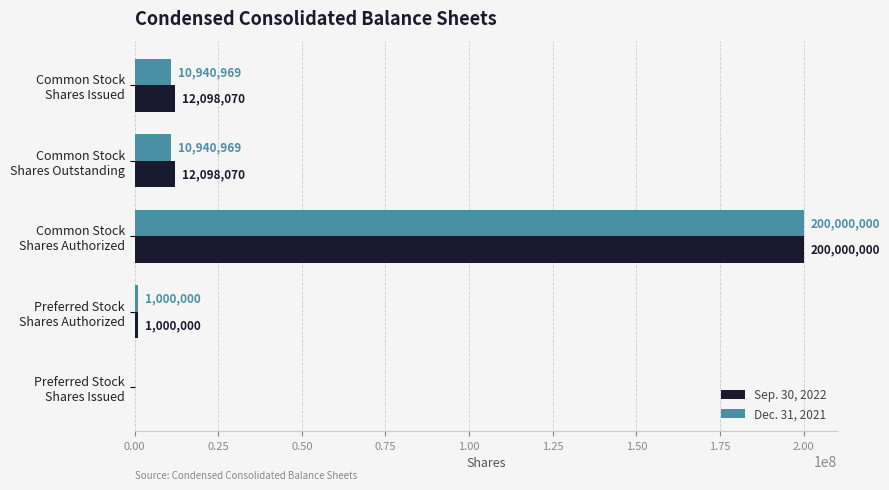

Which category has the highest value in the Dec. 31, 2021 series?

Common Stock
Shares Authorized